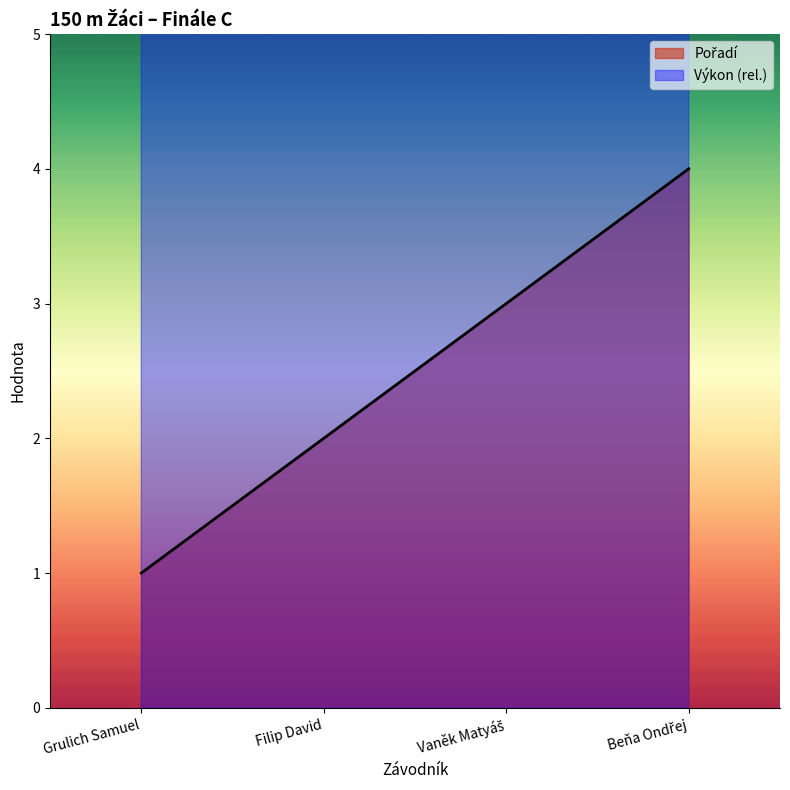

Which series has the largest range (max minus min)?

Pořadí